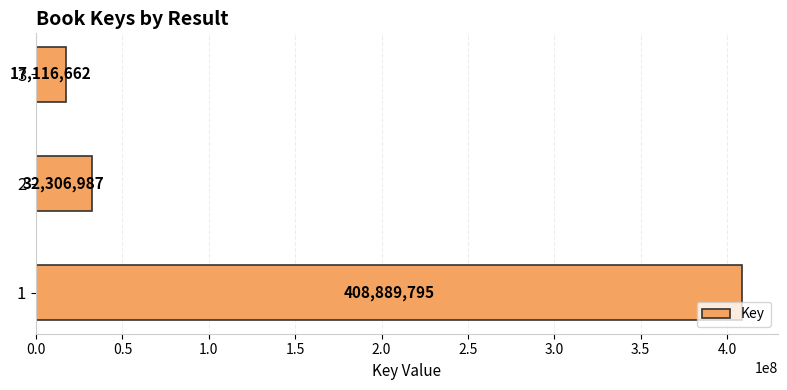

What is the ratio of the value at 1 to the value at 2?

12.7